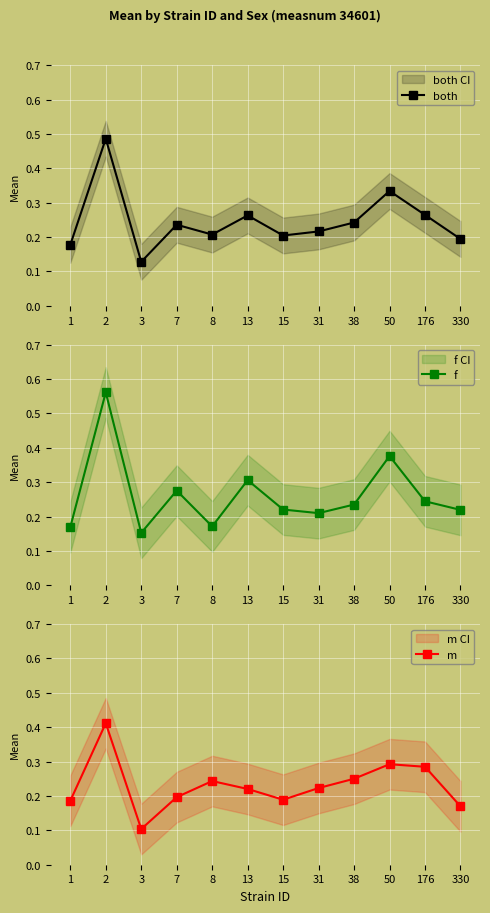

True or false: f has a value of 0.0 at 3.

False